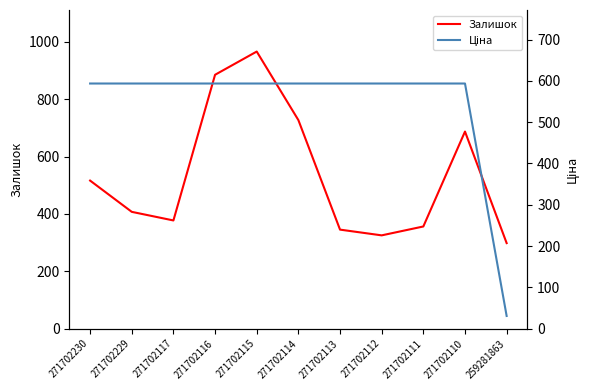

Read the Залишок value at 271702230.

516